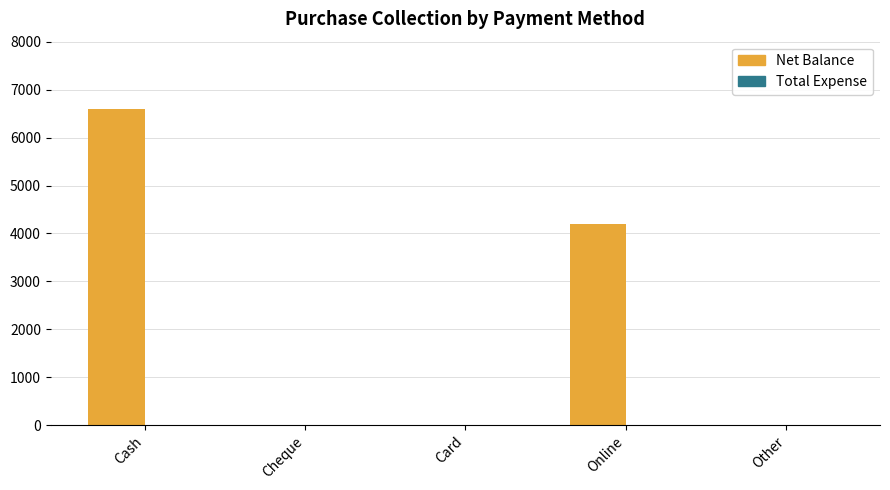

At which label is the value closest to 3300?

Online